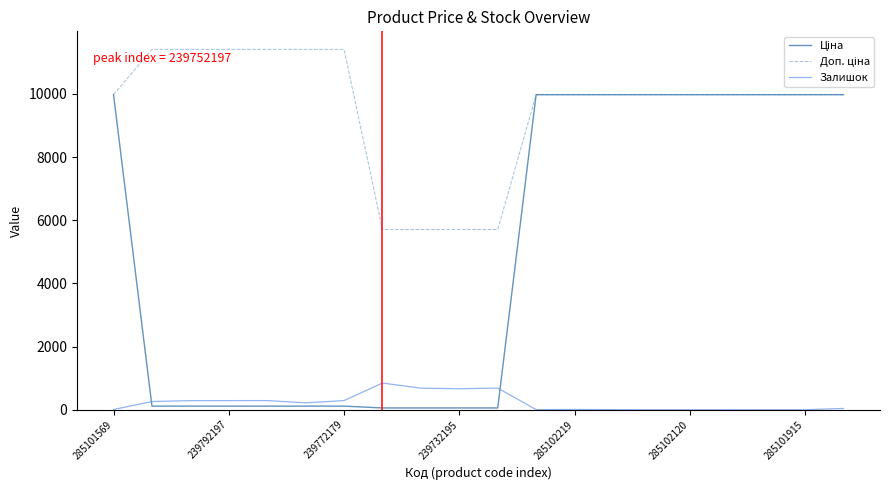

What is the greatest value displayed?

11410.0